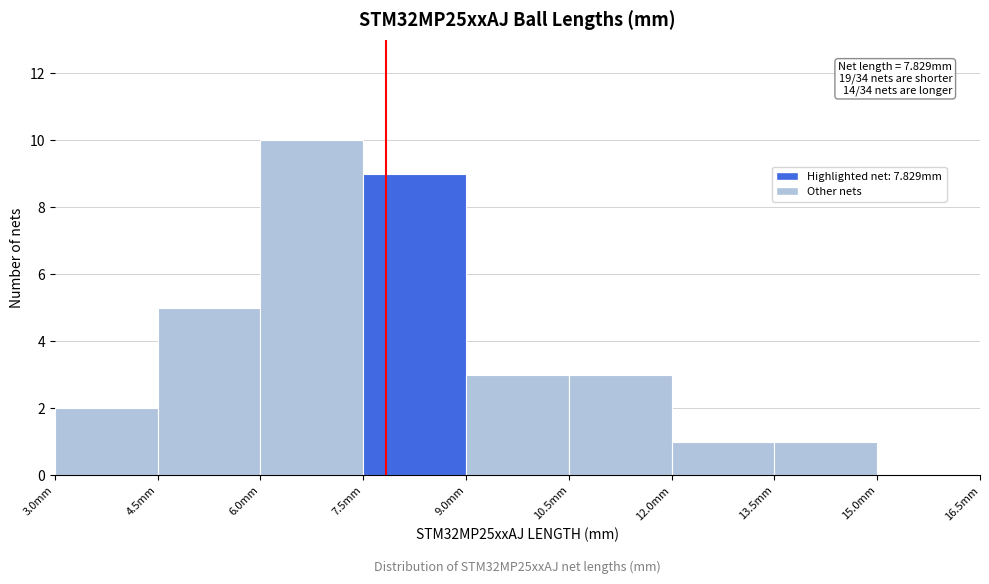

Which range on the x-axis has the tallest bar?

6.0 to 7.5